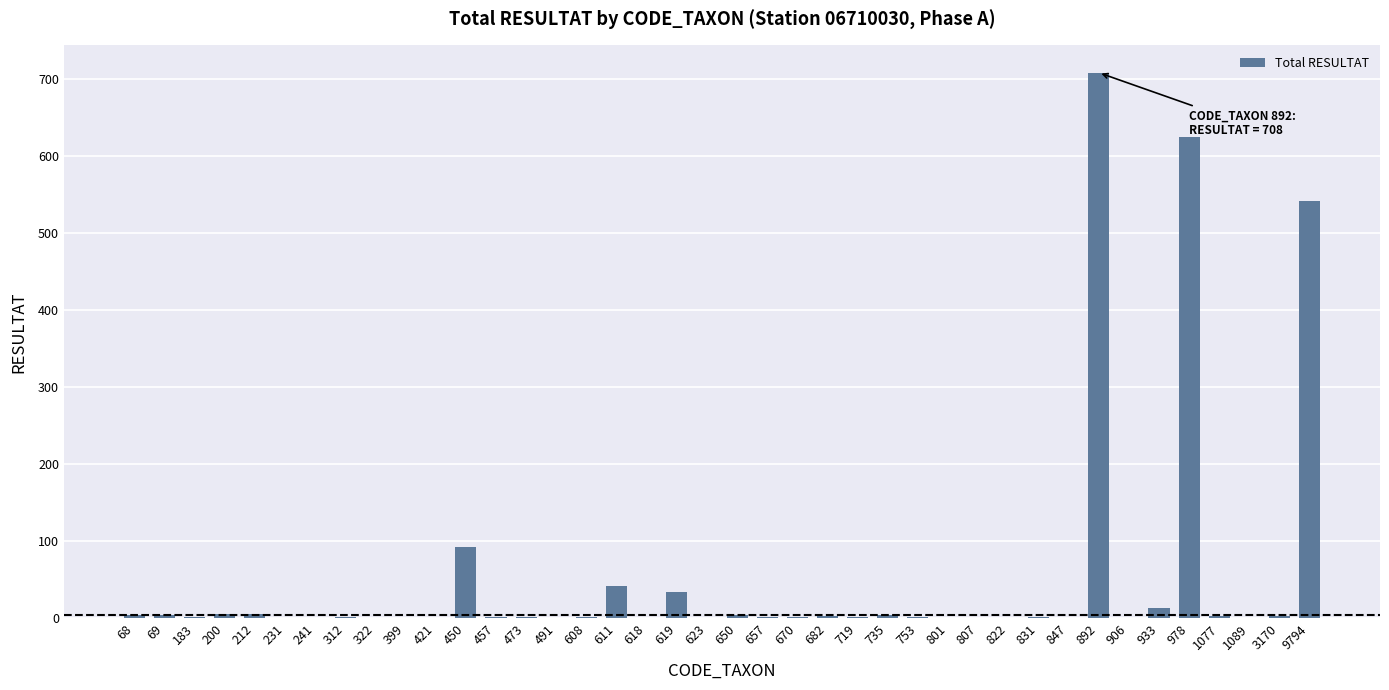

What is the maximum value shown in the chart?

708